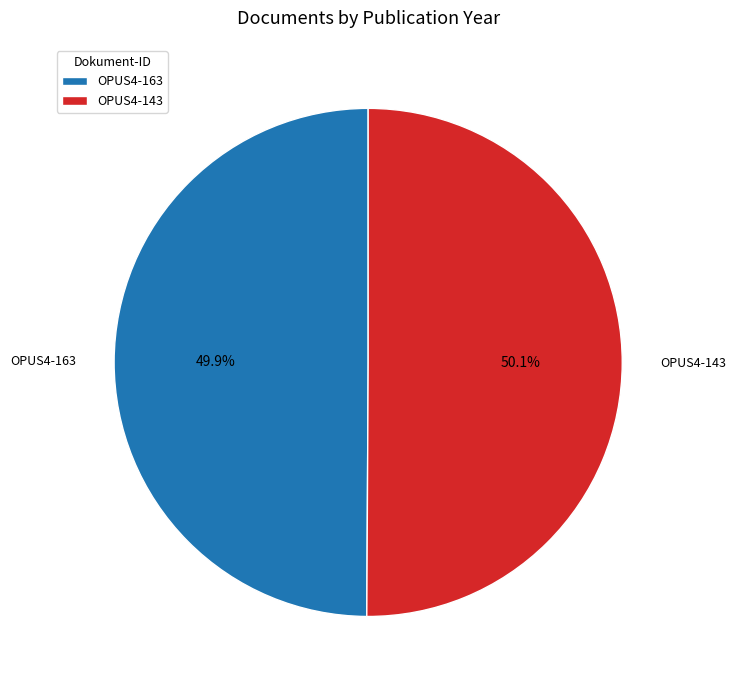

To the nearest percent, what is the combined percentage of OPUS4-143 and OPUS4-163?

100%